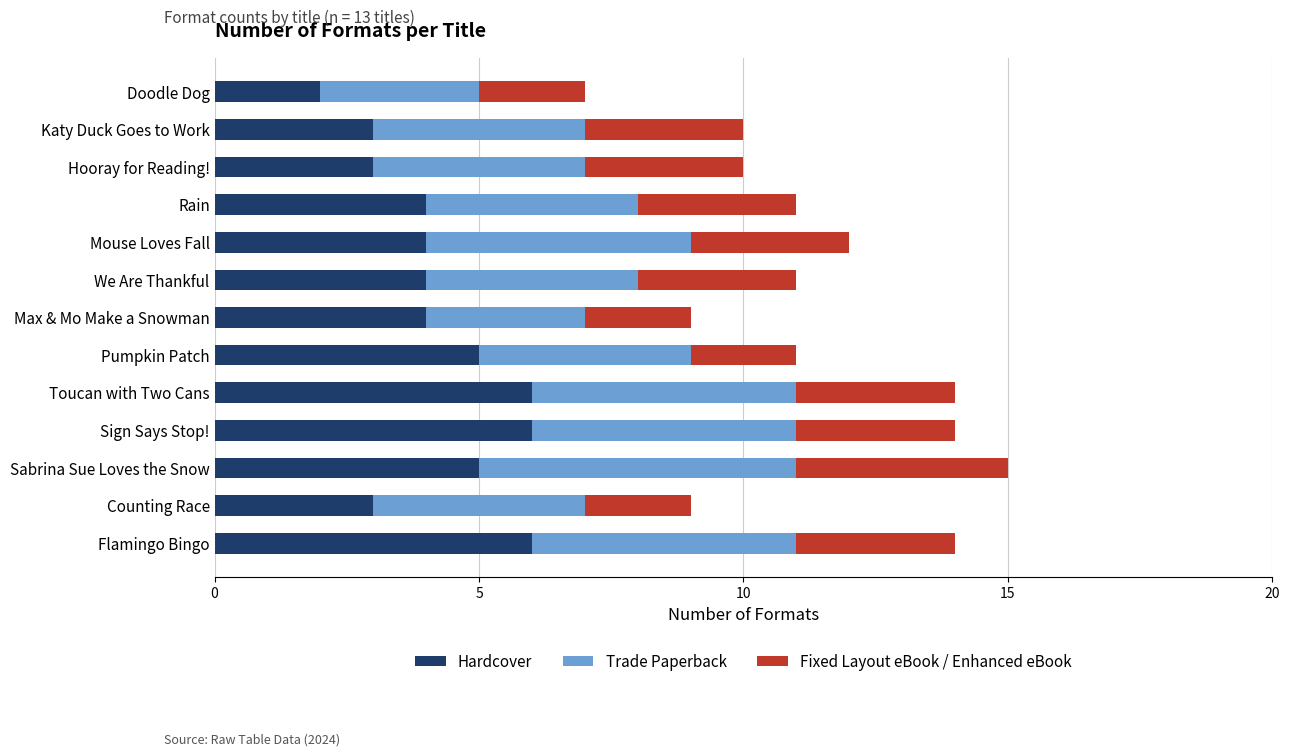

What is the maximum value for Hardcover?

6